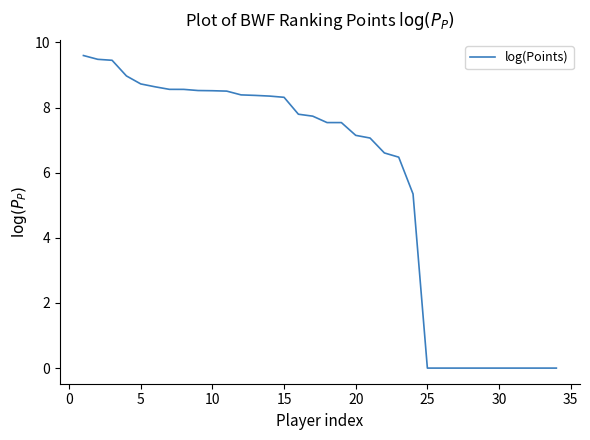

What is the greatest value displayed?

9.6